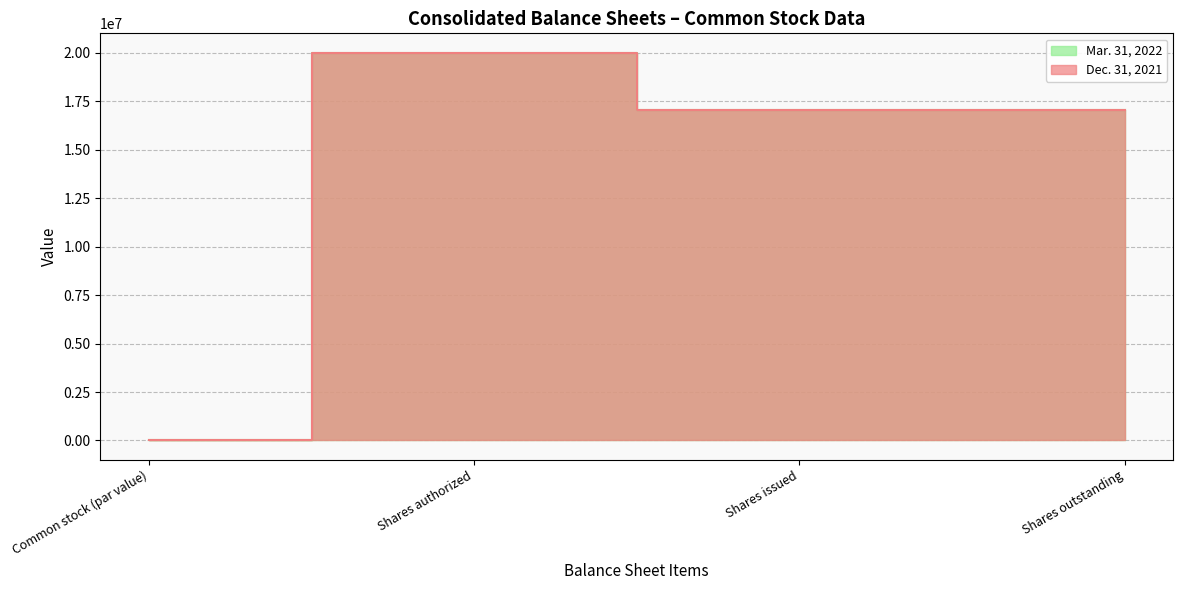

What is the difference between the maximum and minimum values in the Dec. 31, 2021 series?

20000000